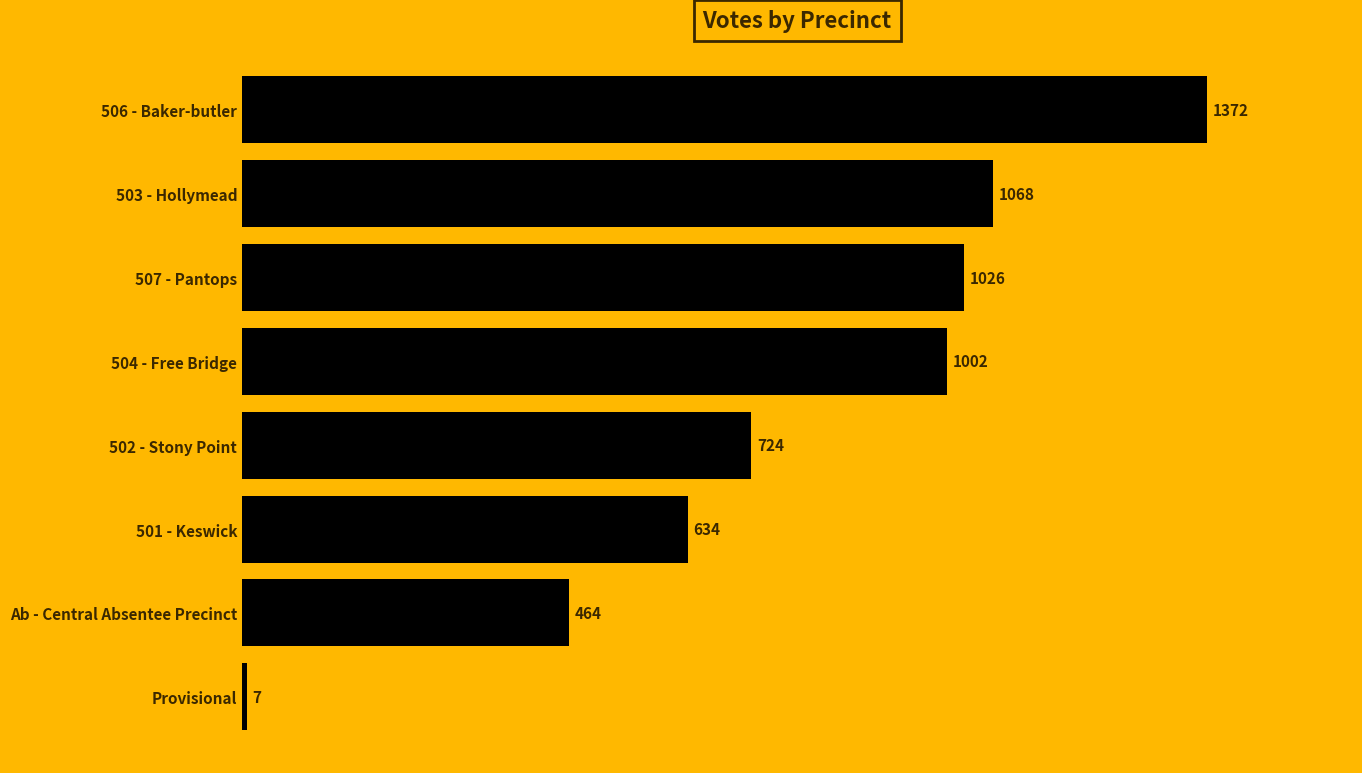

How many bars are there in total?

8